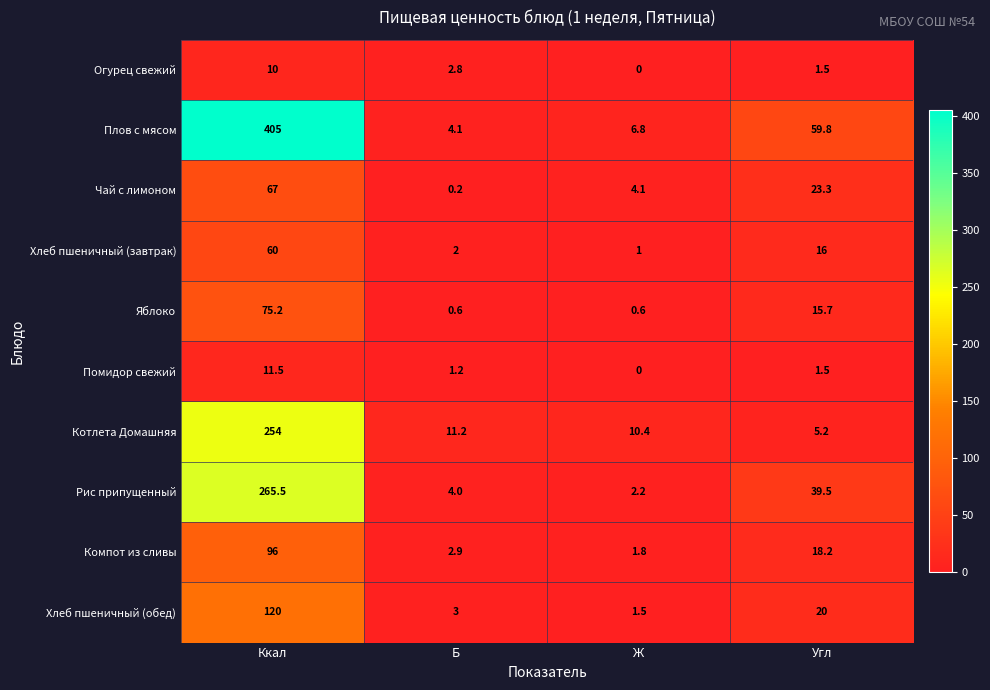

What is the average value of the Огурец свежий series?

3.6